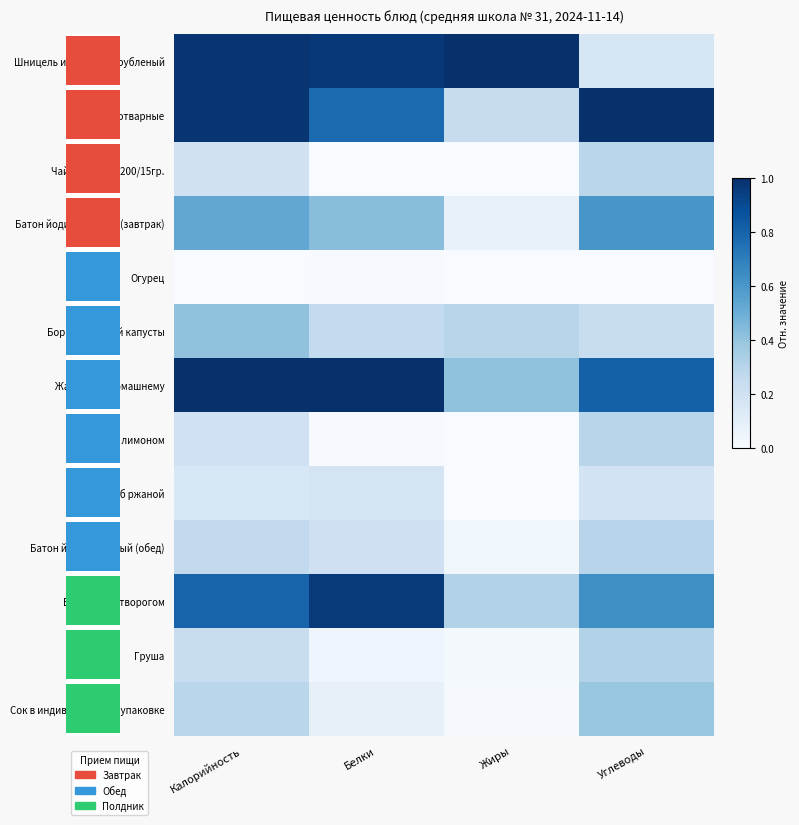

Which label corresponds to the largest value in the chart?

Жиры